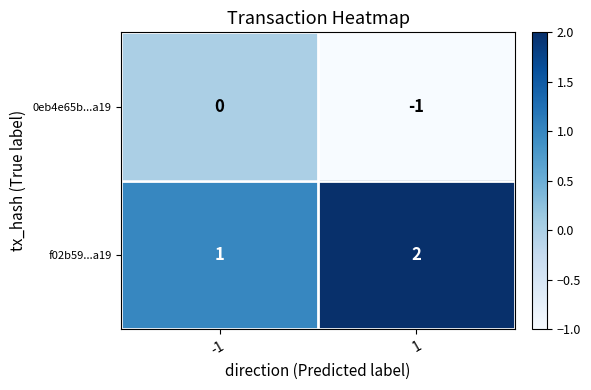

Rank the series by their average value, from lowest to highest.

0eb4e65b...a19, f02b59...a19